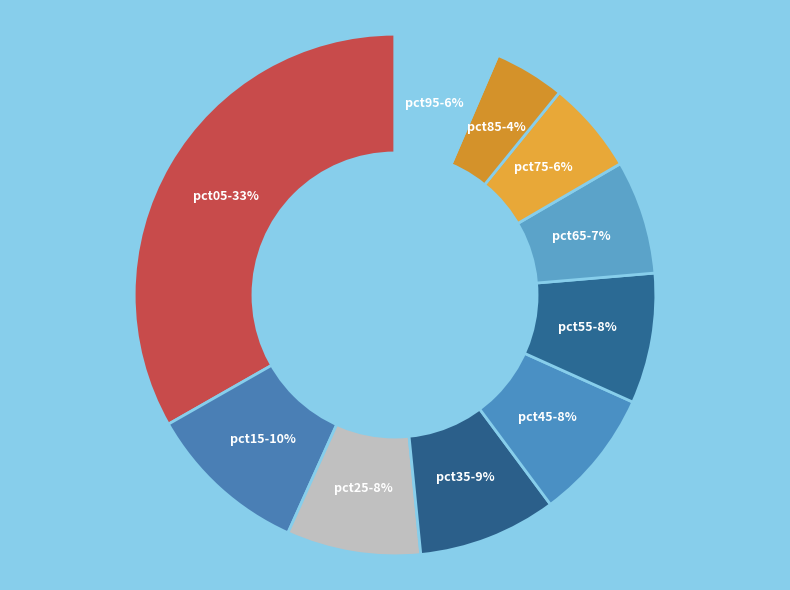

What percentage is the pct95 slice, to the nearest percent?

6%